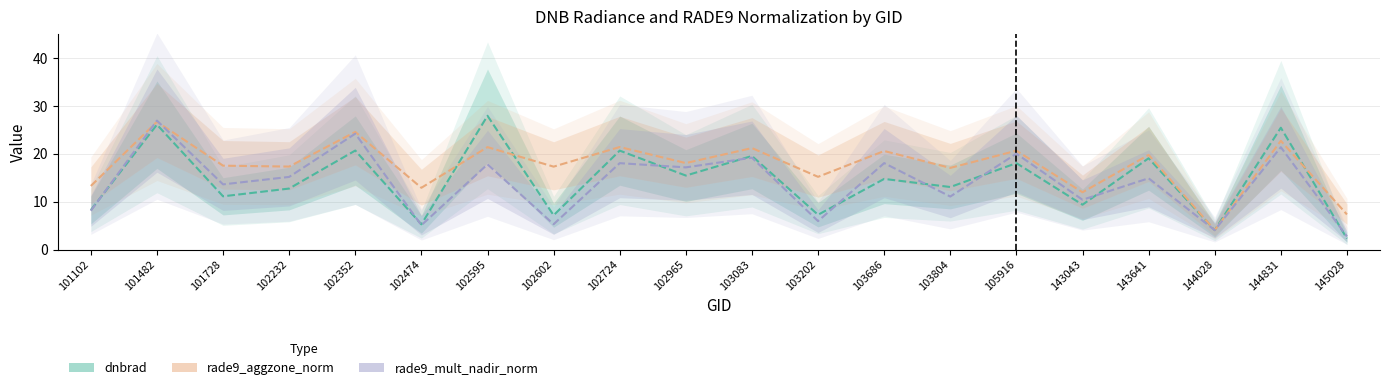

The value of rade9_mult_nadir_norm at 103686 is 18.0. True or false?

True